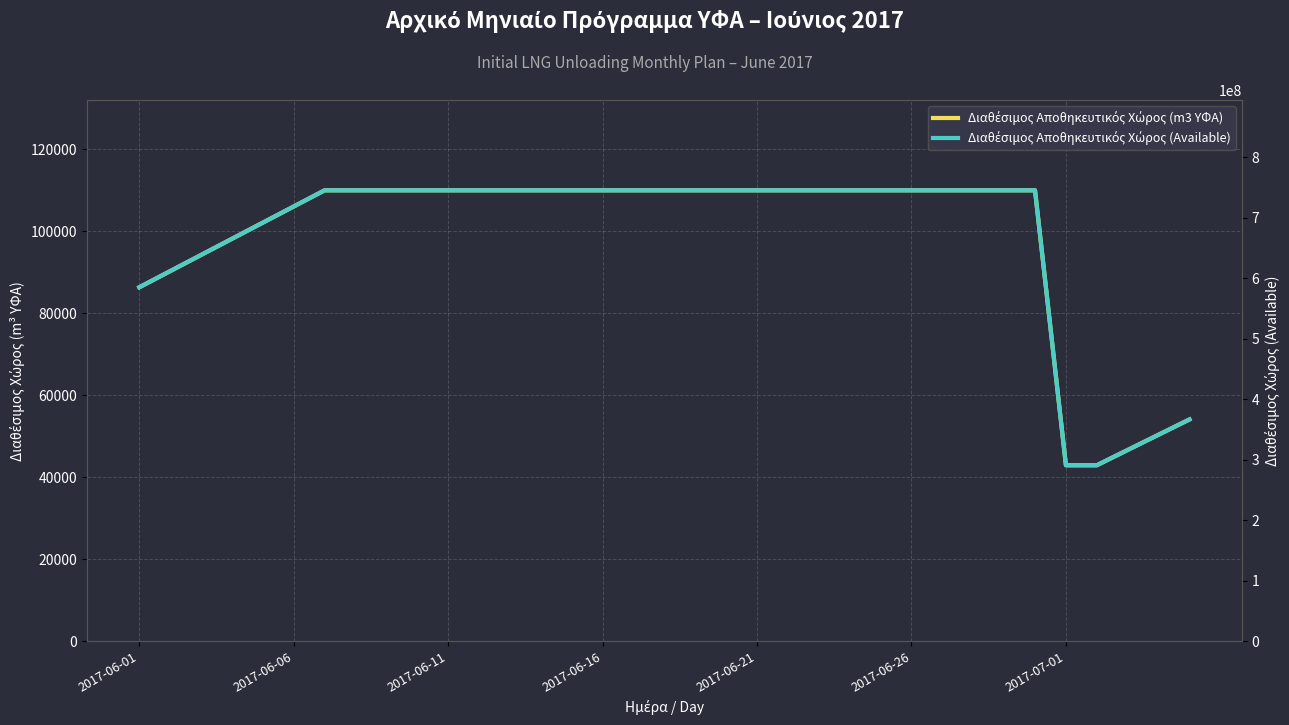

Reading left to right, extract all data points from this chart.

Διαθέσιμος Αποθηκευτικός Χώρος (m3 ΥΦΑ): 86343	90285	94228	98171	102114	106057	110000	110000	110000	110000	110000	110000	110000	110000	110000	110000	110000	110000	110000	110000	110000	110000	110000	110000	110000	110000	110000	110000	110000	110000	42917	42917	46644	50370	54097
Διαθέσιμος Αποθηκευτικός Χώρος (Available): 584741436	611444106	638146775	664849443	691552112	718254781	744957477	744957477	744957477	744957477	744957477	744957477	744957477	744957477	744957477	744957477	744957477	744957477	744957477	744957477	744957477	744957477	744957477	744957477	744957477	744957477	744957477	744957477	744957477	744957477	290646291	290646291	315885802	341125314	366364825